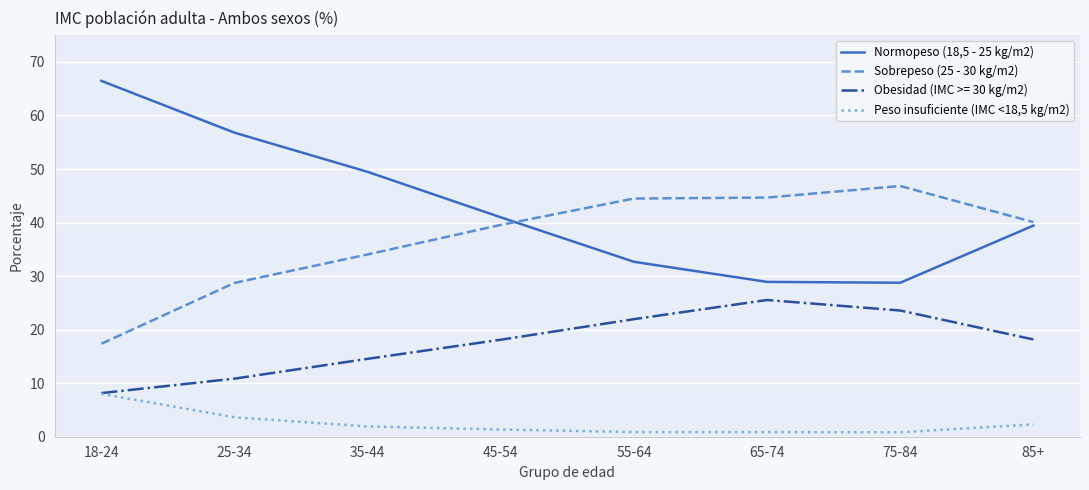

True or false: Normopeso (18,5 - 25 kg/m2) and Peso insuficiente (IMC <18,5 kg/m2) intersect in this chart.

False